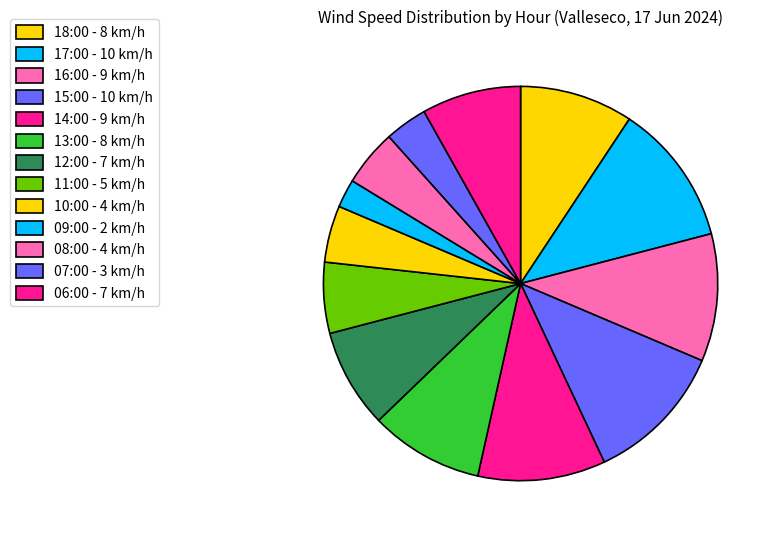

What is the change in value from 18:00 to 10:00?

-4